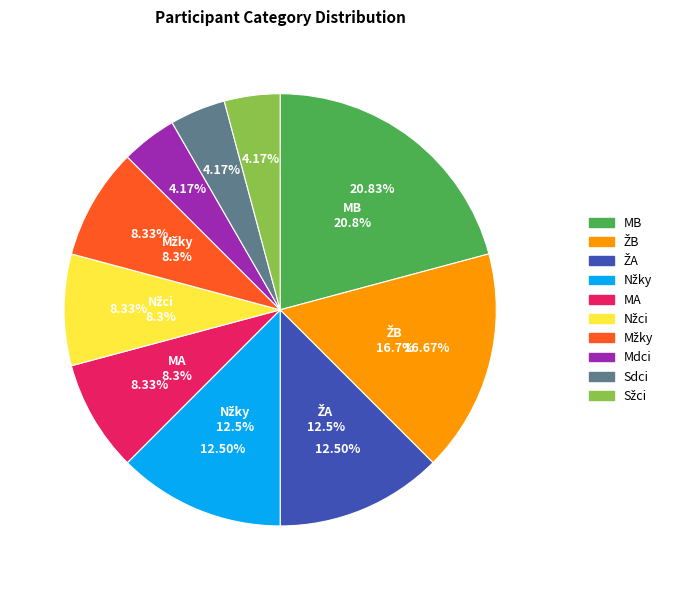

Is the sum of Mdci and MA greater than half?

No